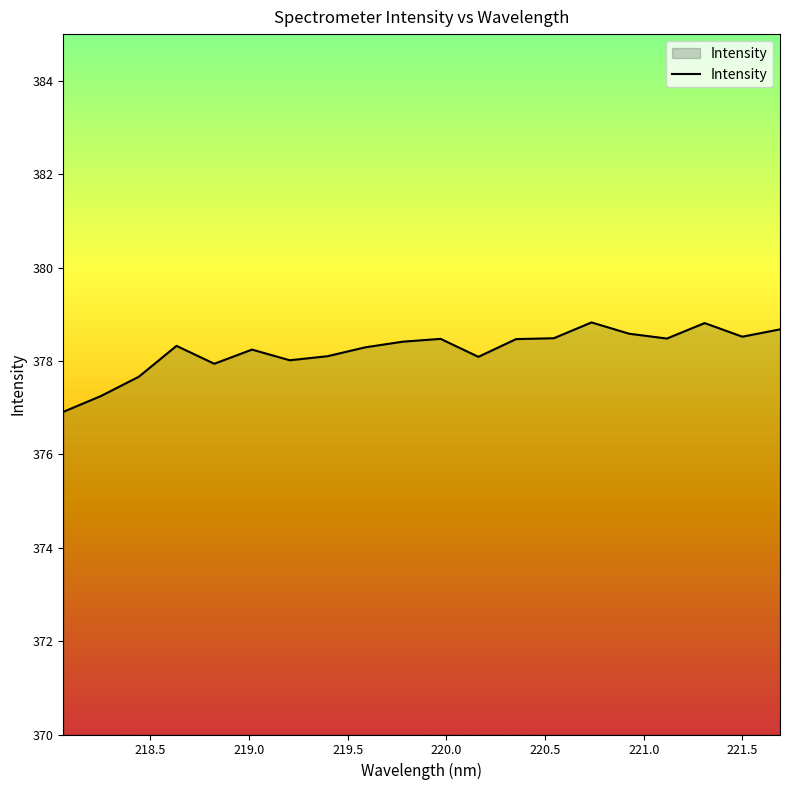

What is the smallest value displayed?

376.9